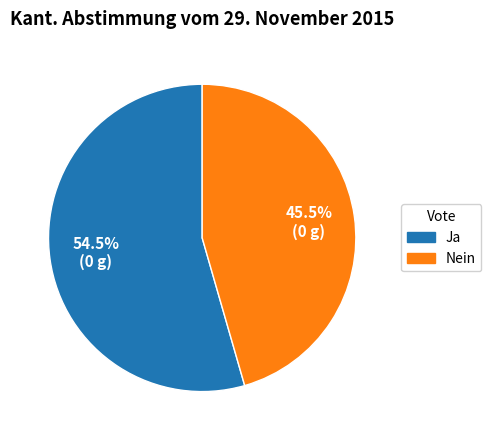

Which slice is the smallest?

Nein